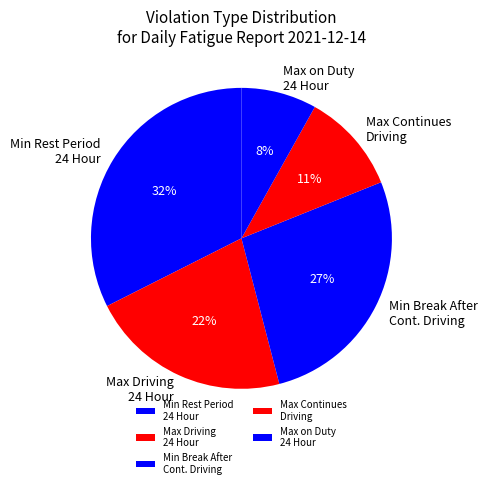

Combined, do Min Rest Period 24 Hour and Max Continues Driving account for over 50%?

No